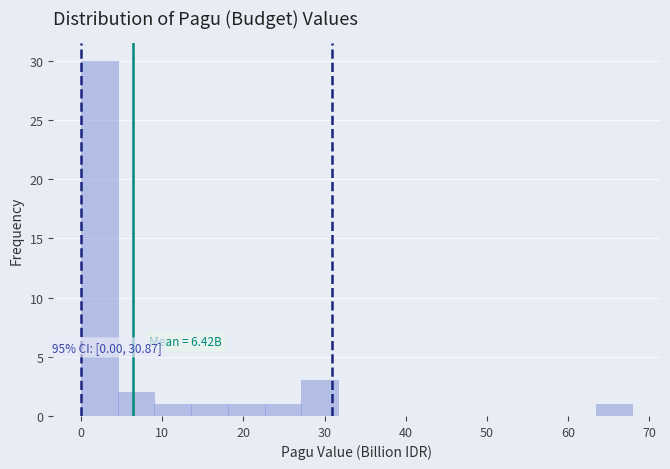

Over which range of the x-axis is the bar tallest?

0 to 5